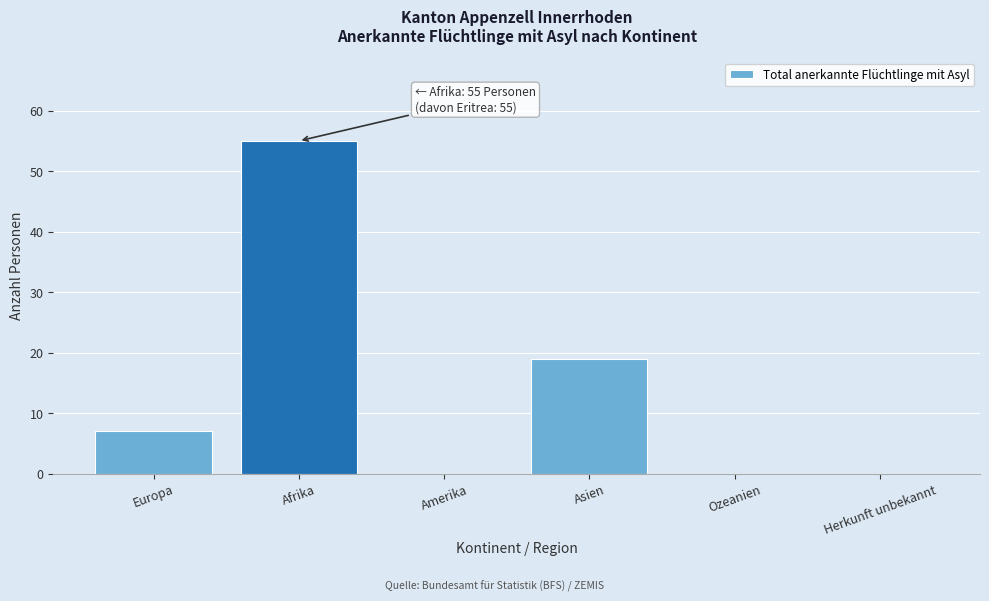

Reading left to right, list all the values displayed in this chart.

Europa=7	Afrika=55	Amerika=0	Asien=19	Ozeanien=0	Herkunft unbekannt=0